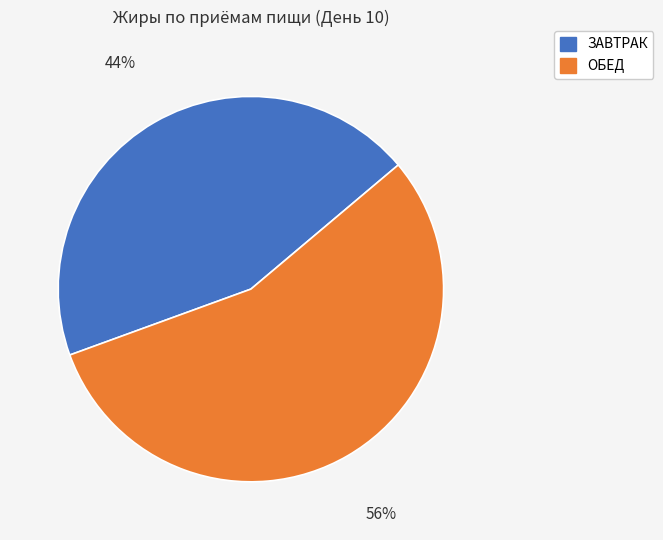

True or false: ОБЕД accounts for 49% of the total.

False